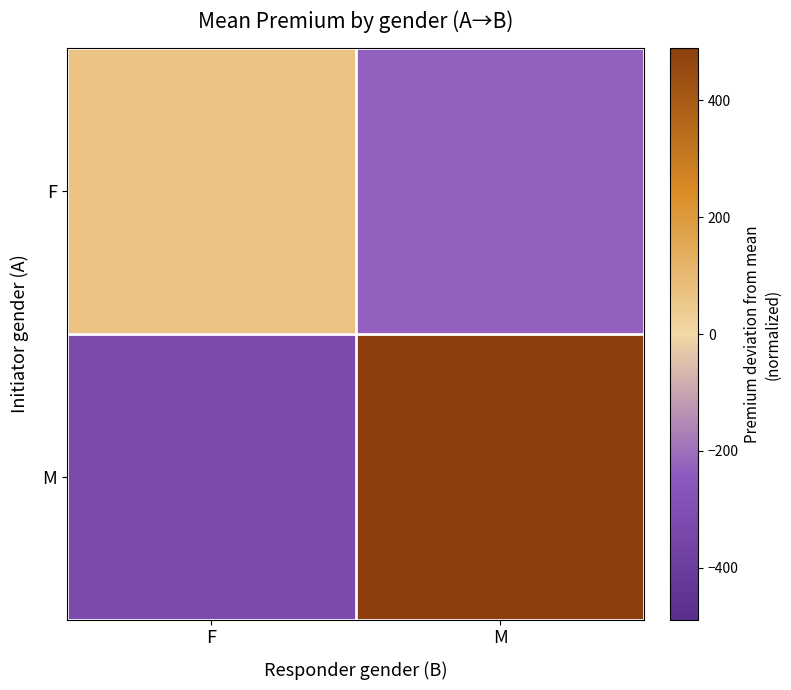

Reading left to right, what are all the values shown in this chart?

F: F=67.9	M=-228.9
M: F=-328.0	M=489.1